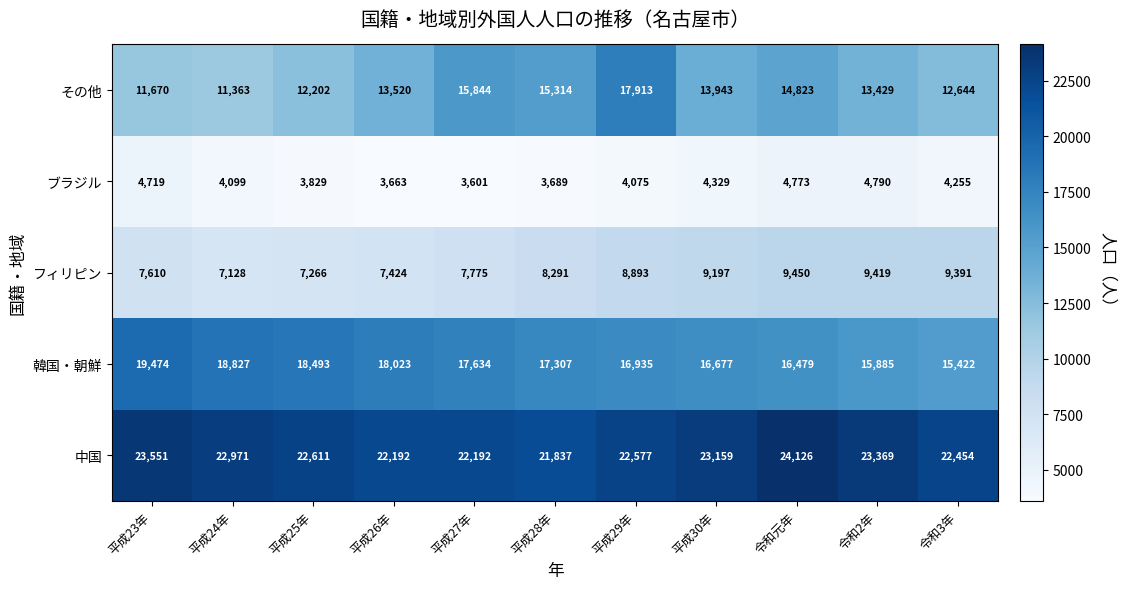

True or false: フィリピン has a value of 7775 at 平成27年.

True